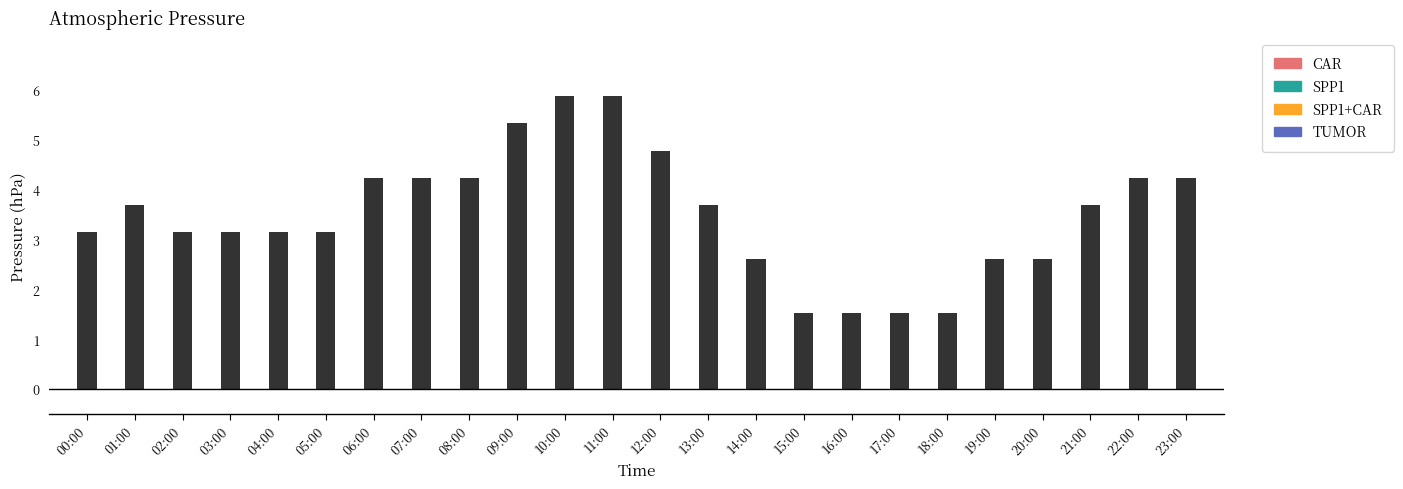

Is it true that the value at 09:00 is 7.1?

False